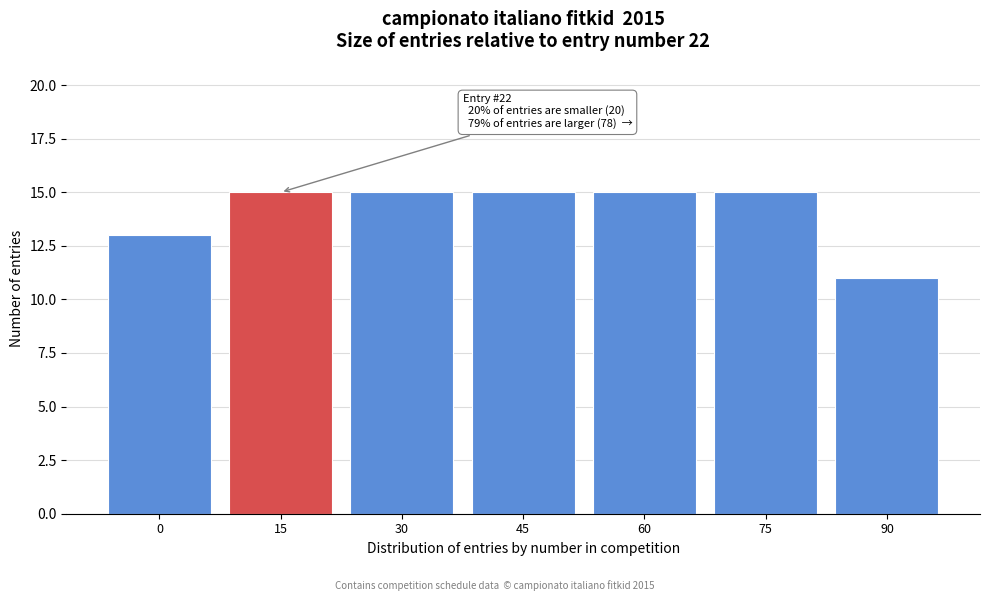

Reading right to left, extract all data points from this chart.

90=11	75=15	60=15	45=15	30=15	15=15	0=13